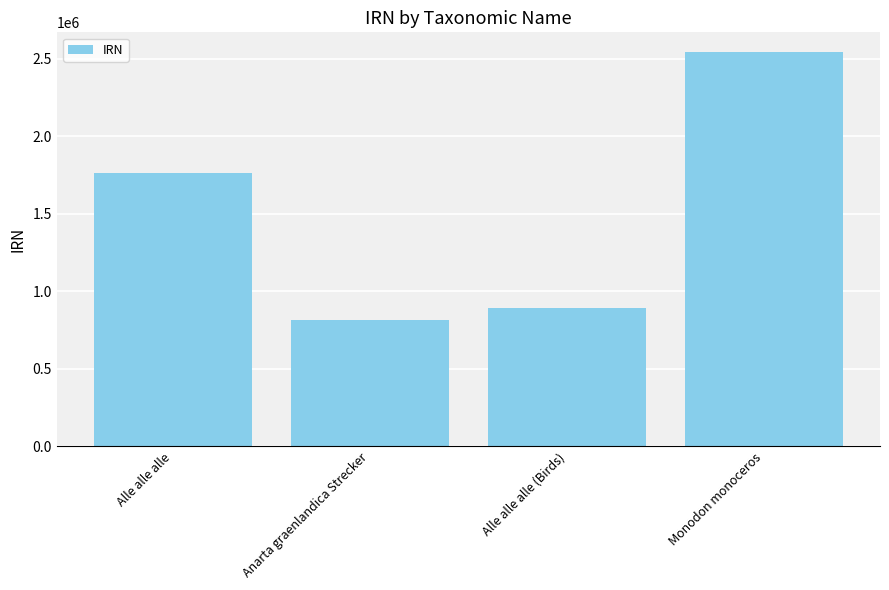

What is the label of the 1st bar from the right?

Monodon monoceros